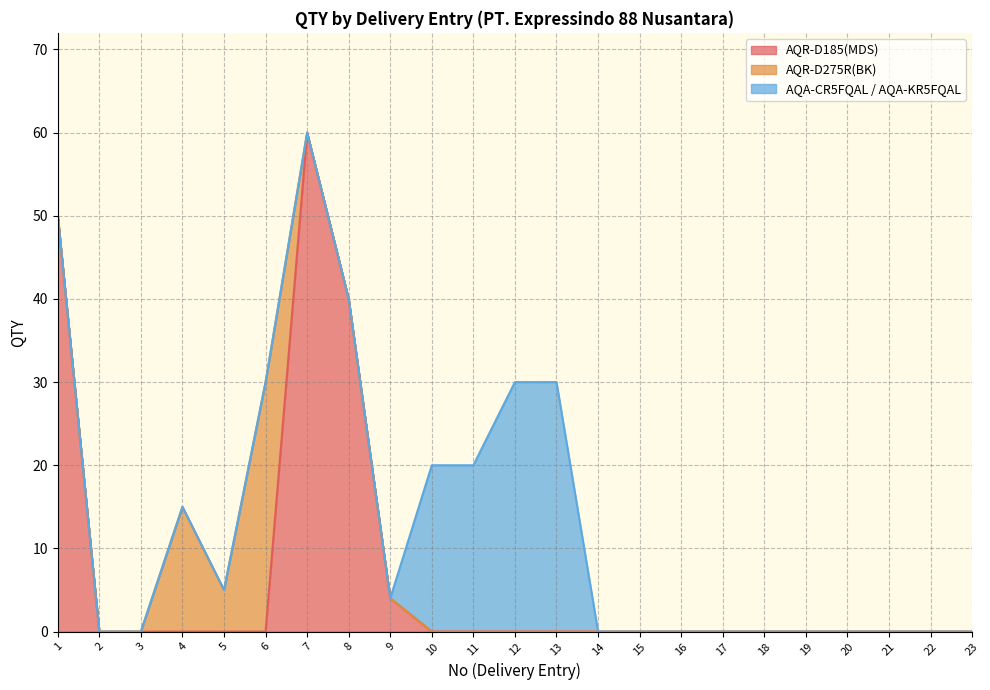

Reading right to left, transcribe all the data shown in this chart.

AQR-D185(MDS): 23=0	22=0	21=0	20=0	19=0	18=0	17=0	16=0	15=0	14=0	13=0	12=0	11=0	10=0	9=4	8=40	7=60	6=0	5=0	4=0	3=0	2=0	1=50
AQR-D275R(BK): 23=0	22=0	21=0	20=0	19=0	18=0	17=0	16=0	15=0	14=0	13=0	12=0	11=0	10=0	9=0	8=0	7=0	6=30	5=5	4=15	3=0	2=0	1=0
AQA-CR5FQAL / AQA-KR5FQAL: 23=0	22=0	21=0	20=0	19=0	18=0	17=0	16=0	15=0	14=0	13=30	12=30	11=20	10=20	9=0	8=0	7=0	6=0	5=0	4=0	3=0	2=0	1=0